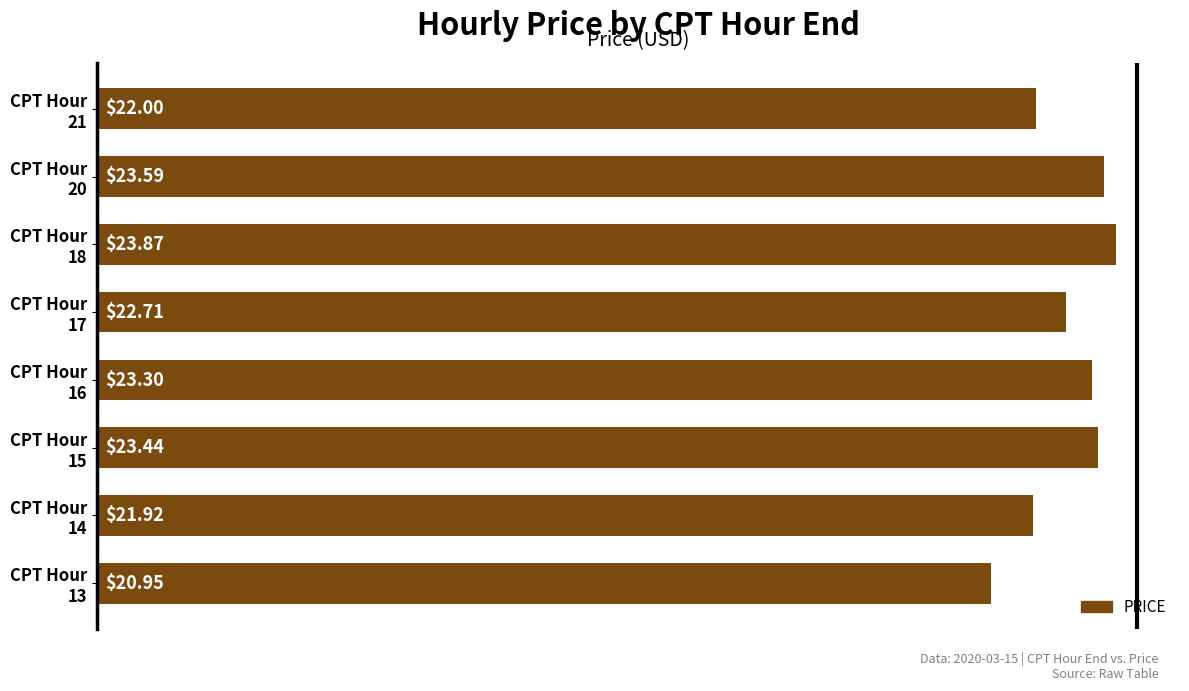

What is the difference between the maximum and minimum values?

2.9